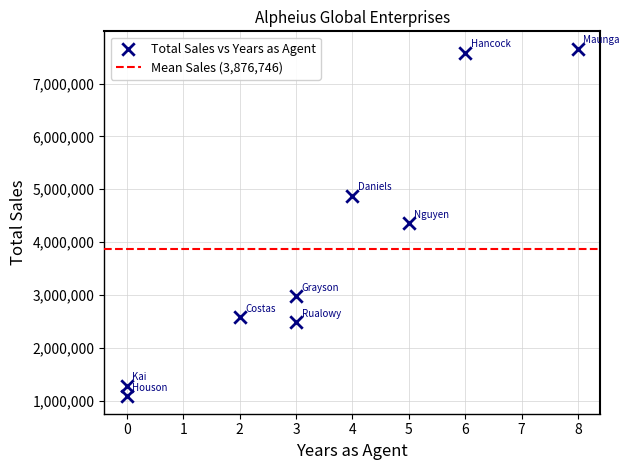

What is the range of X values (max minus min)?

8